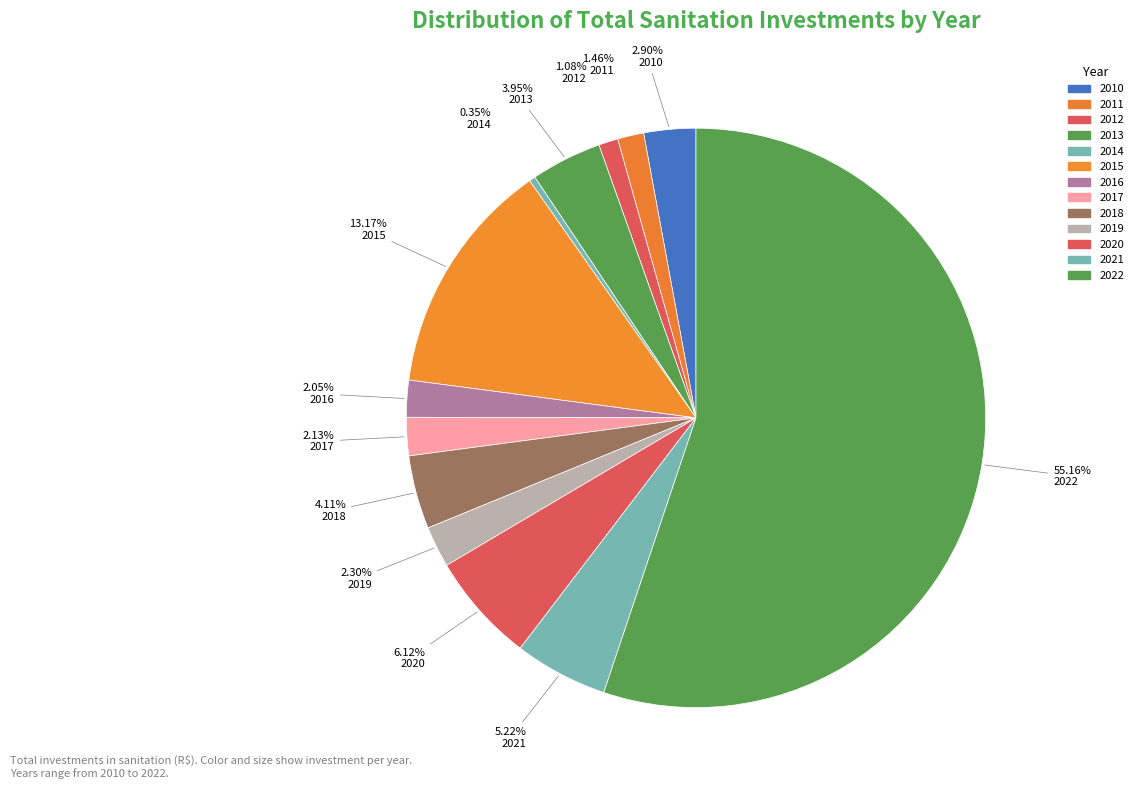

To the nearest percent, what is the combined percentage of 2020 and 2017?

8%